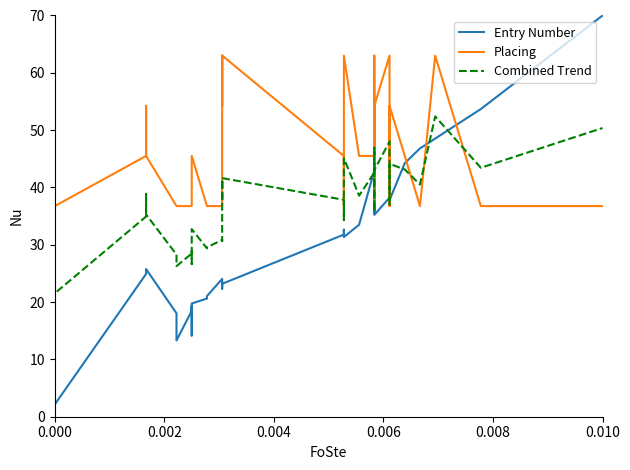

Reading left to right, transcribe all the data shown in this chart.

Entry Number: 0.9	1.3	2.1	24.9	25.3	25.8	18.0	13.7	13.3	18.5	19.3	18.9	14.2	19.8	20.6	21.0	24.0	23.6	22.8	22.3	23.2	31.8	32.2	32.6	31.3	33.5	42.9	35.6	36.5	36.1	35.2	38.2	38.7	37.8	44.2	46.8	48.5	53.7	70.0
Placing: 36.8	45.5	36.8	45.5	54.2	45.5	36.8	36.8	36.8	36.8	36.8	36.8	36.8	45.5	36.8	36.8	36.8	36.8	63.0	54.2	63.0	45.5	36.8	36.8	63.0	45.5	45.5	63.0	45.5	36.8	54.2	63.0	36.8	54.2	45.5	36.8	63.0	36.8	36.8
Combined Trend: 21.0	24.9	21.5	34.9	38.8	35.3	28.3	26.5	26.3	28.5	28.8	28.6	26.6	32.7	29.4	29.6	30.8	30.7	41.4	37.5	41.6	37.8	34.3	34.5	45.1	38.6	42.6	46.9	39.9	36.0	43.0	48.0	37.0	44.1	43.1	40.5	52.4	43.4	50.4